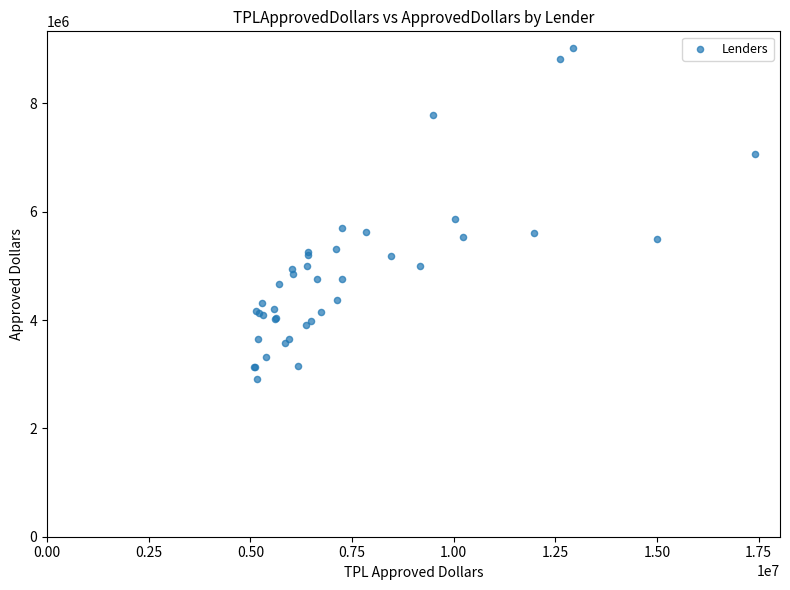

What Y value in the scatter plot is closest to 5971000?

5859000